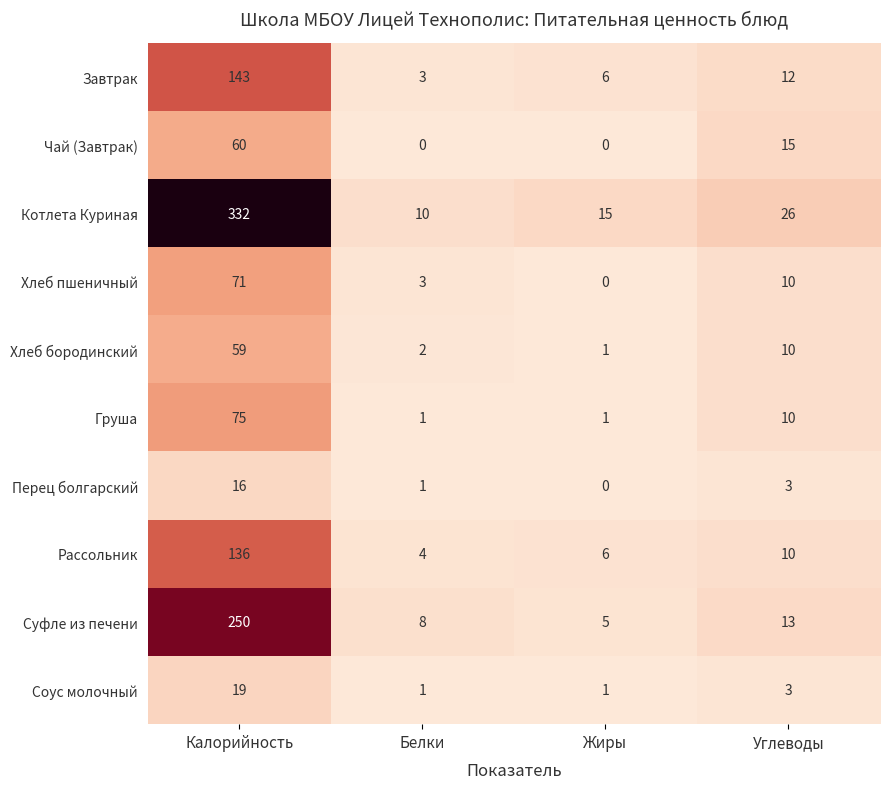

What is the difference between the maximum and minimum values in the Котлета Куриная series?

322